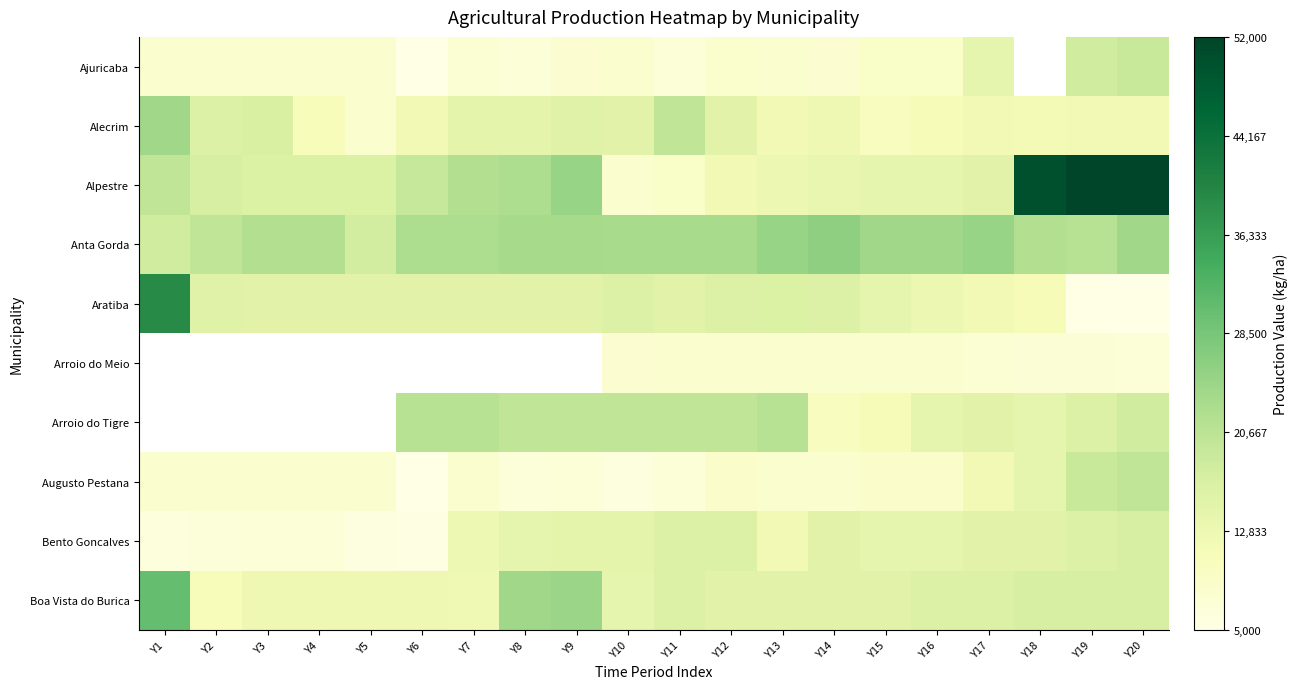

What is the sum of the Bento Goncalves values at Y6 and Y4?

12400.0